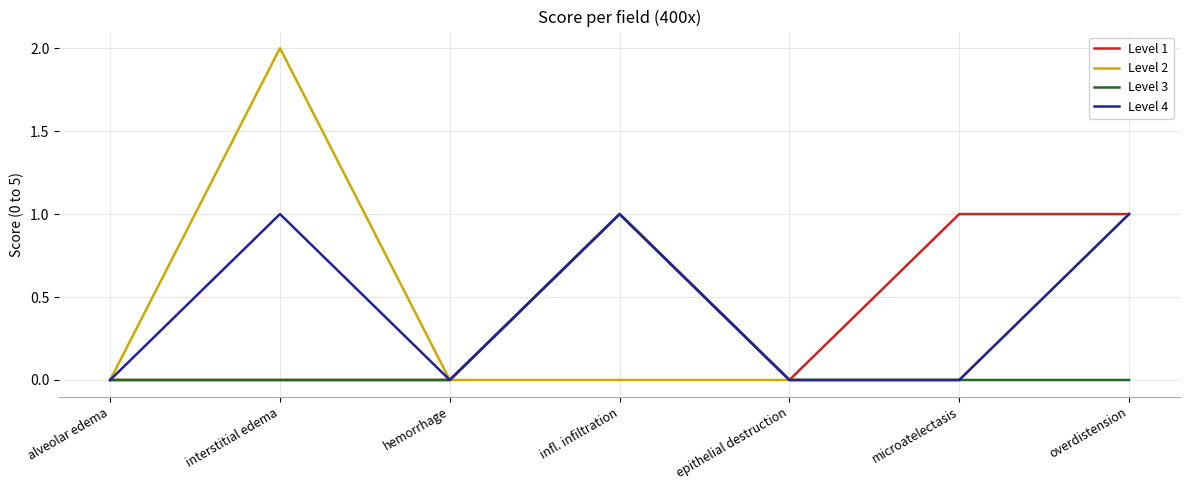

Is it true that Level 2 equals 1 at alveolar edema?

False